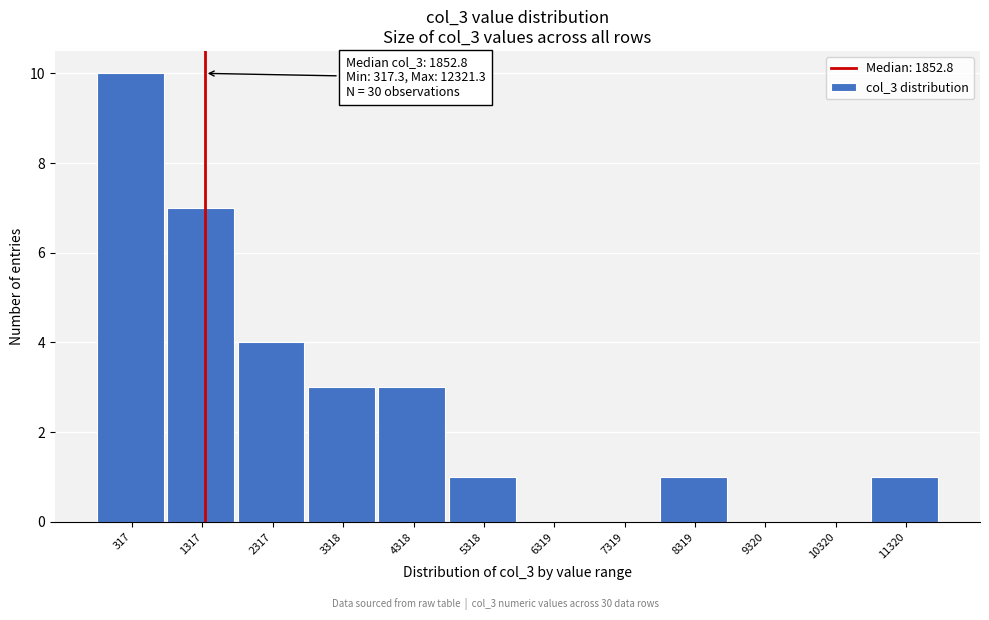

Reading left to right, what are all the values shown in this chart?

317=10	1317=7	2317=4	3318=3	4318=3	5318=1	6319=0	7319=0	8319=1	9320=0	10320=0	11320=1